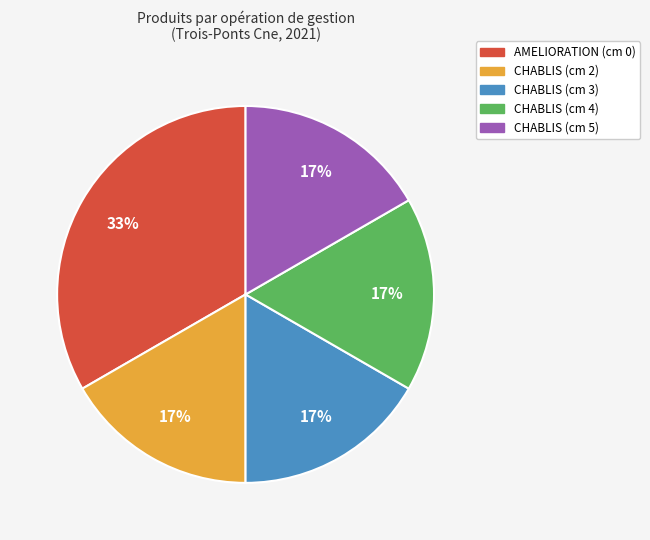

To the nearest percent, what is the average slice percentage?

20%